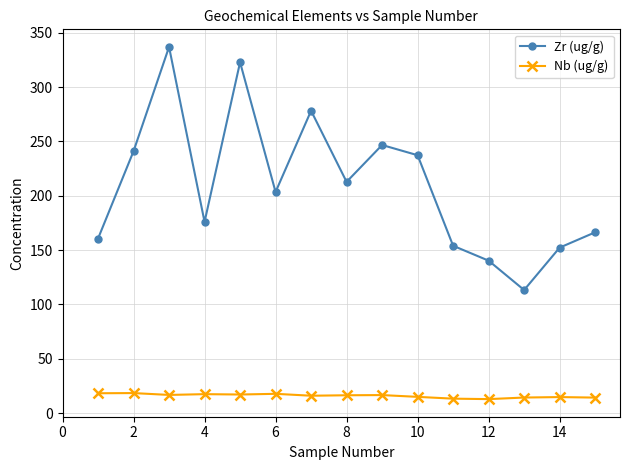

How many values in the Zr (ug/g) series exceed 203?

8